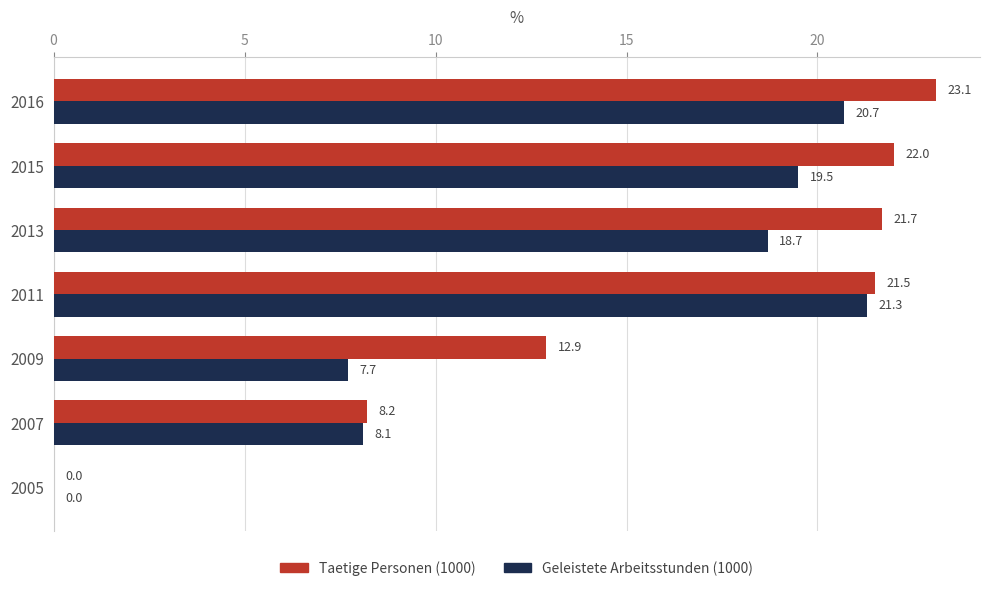

What is the total value across all series at 2013?

40.4